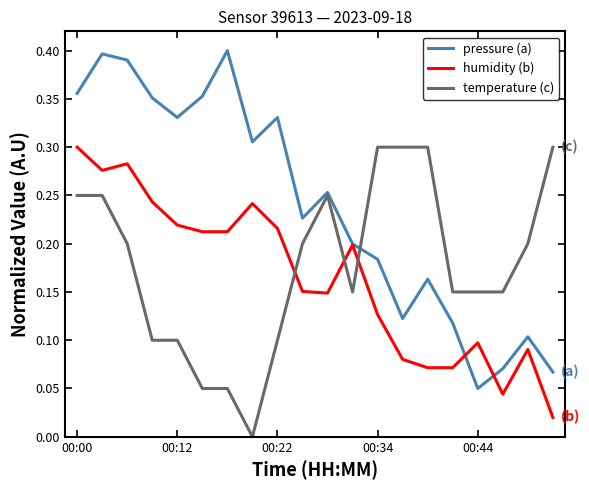

Rank the series by their average value, from lowest to highest.

humidity (b), temperature (c), pressure (a)